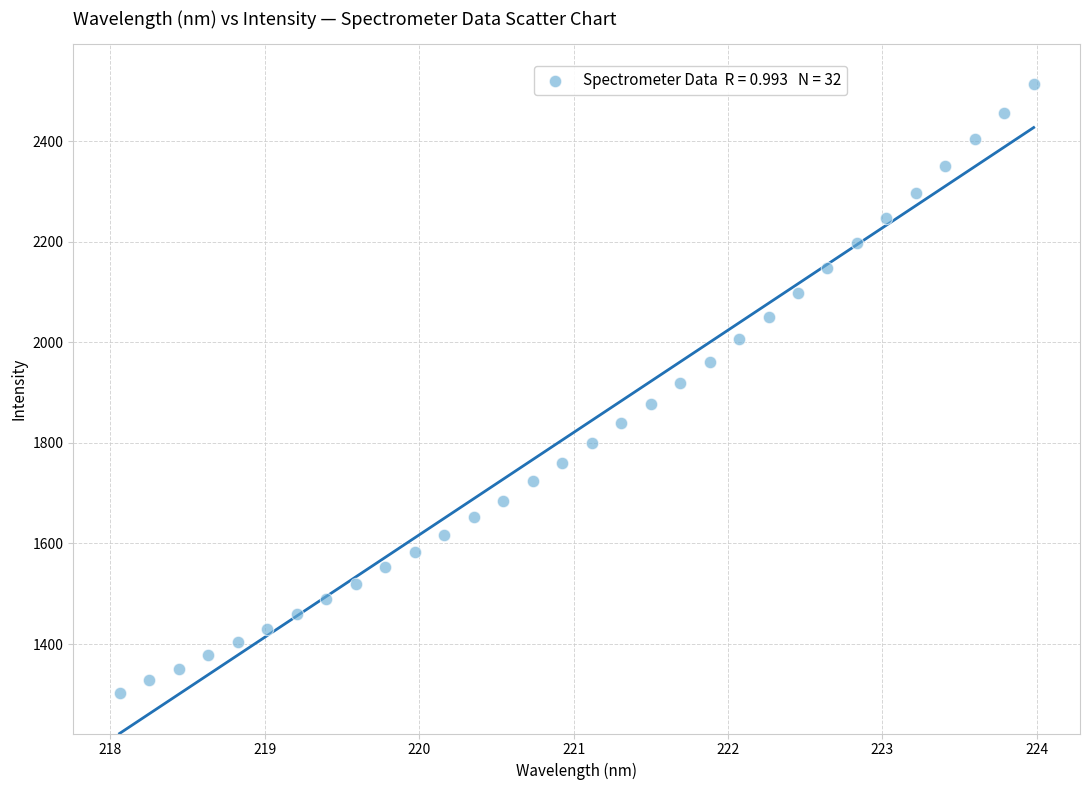

What is the range of Y values (max minus min)?

1211.4